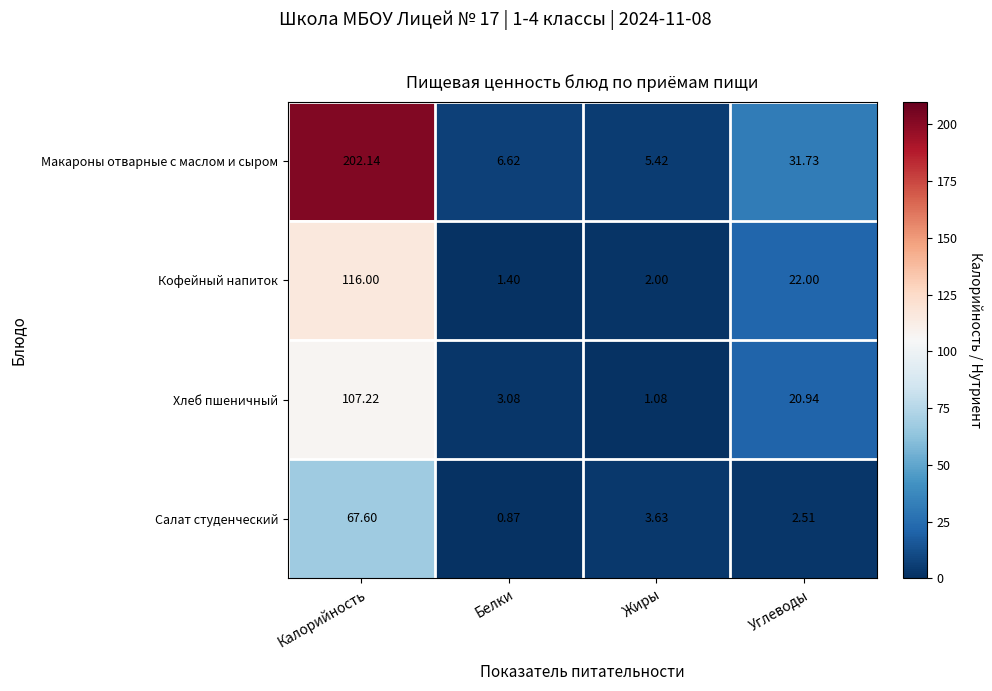

At Жиры, list the series in order from largest to smallest.

Макароны отварные с маслом и сыром, Салат студенческий, Кофейный напиток, Хлеб пшеничный